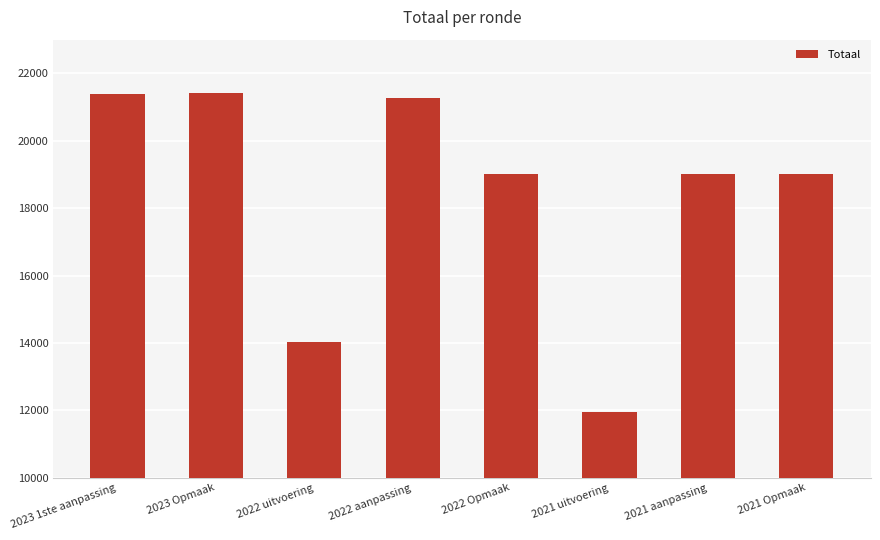

What is the label of the 4th bar from the right?

2022 Opmaak